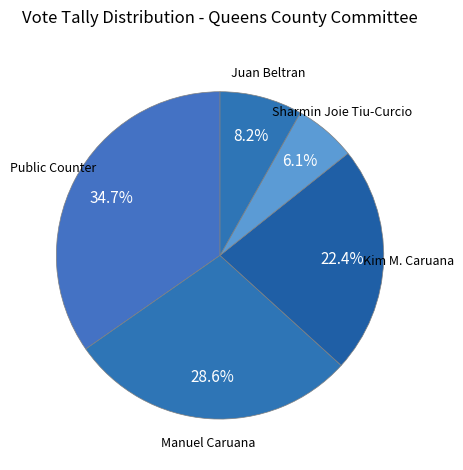

Which slice is the smallest?

Sharmin Joie Tiu-Curcio